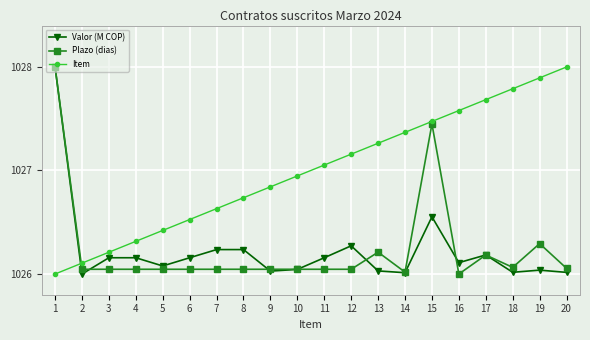

Between which two adjacent categories do Valor (M COP) and Item first intersect?

1 and 2